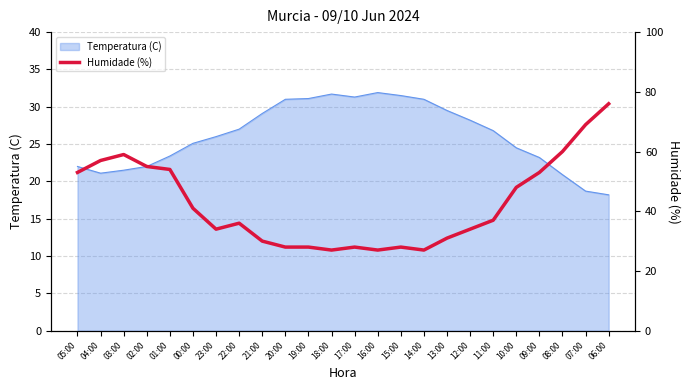

What is the greatest value displayed?

76